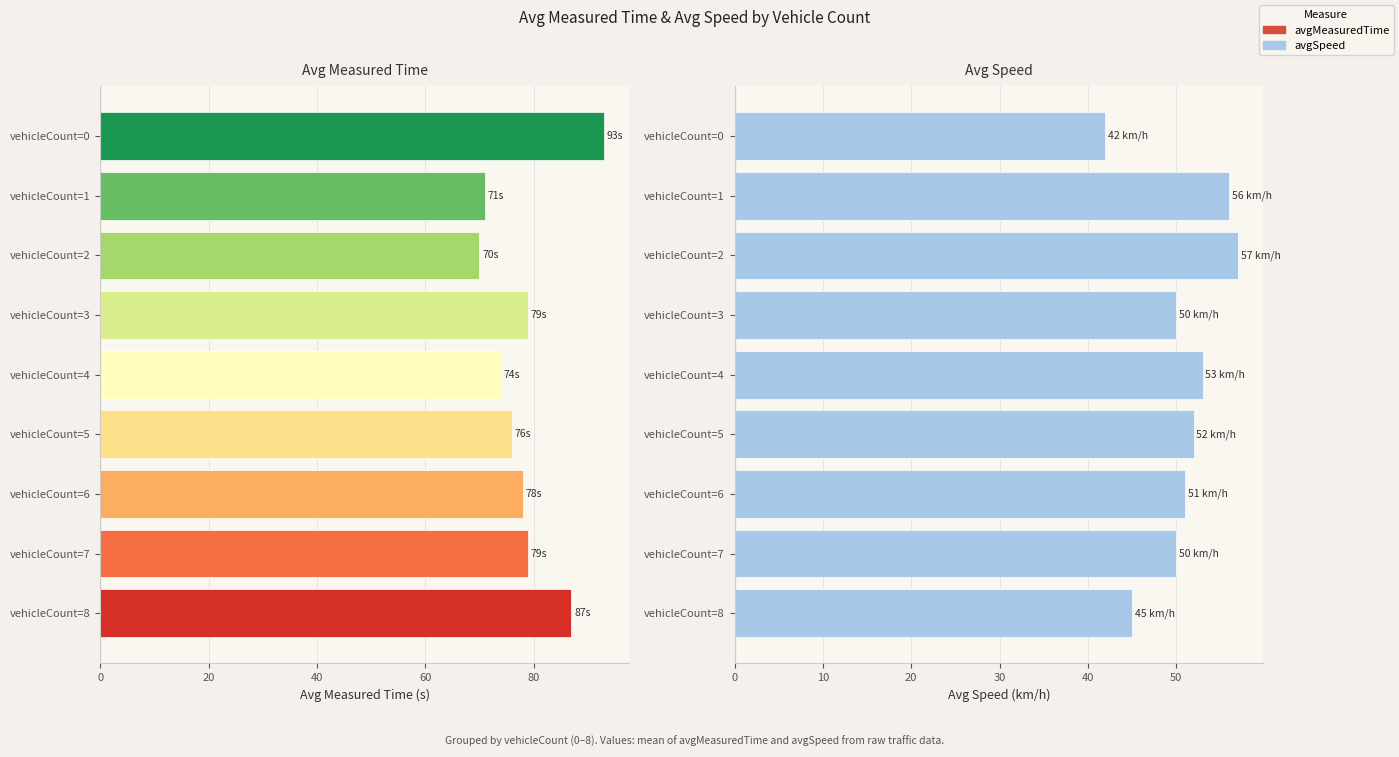

Reading left to right, what are all the values shown in this chart?

avgMeasuredTime: 93	71	70	79	74	76	78	79	87
avgSpeed: 42	56	57	50	53	52	51	50	45